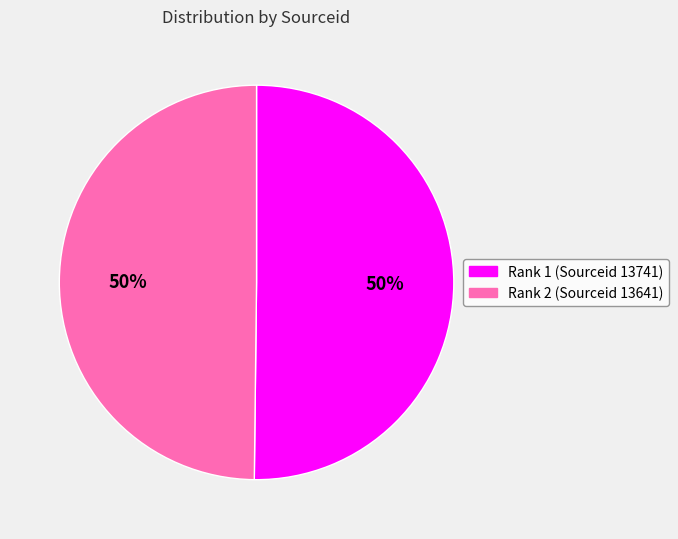

What is the ratio of the value at Rank 2 (Sourceid 13641) to the value at Rank 1 (Sourceid 13741)?

1.0